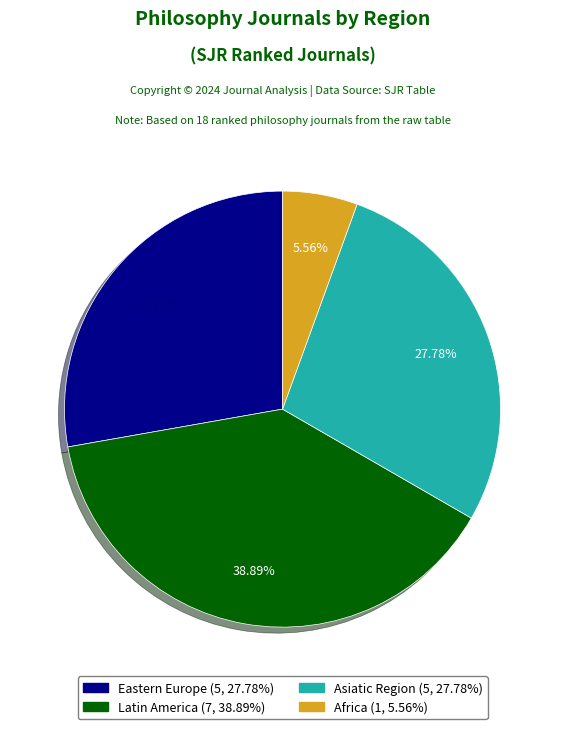

Is there a majority slice in this chart?

No